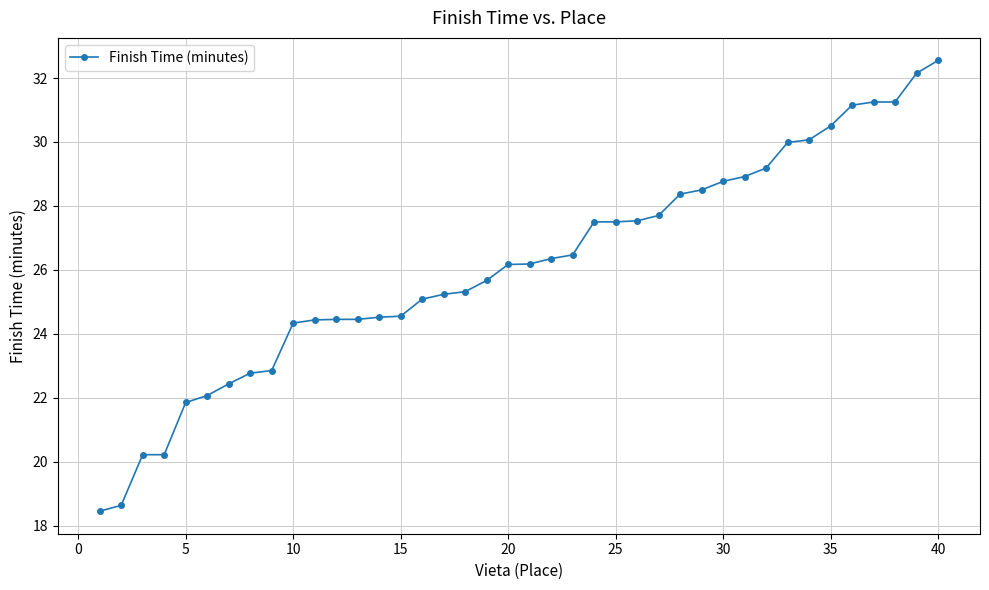

What is the average value?

26.1